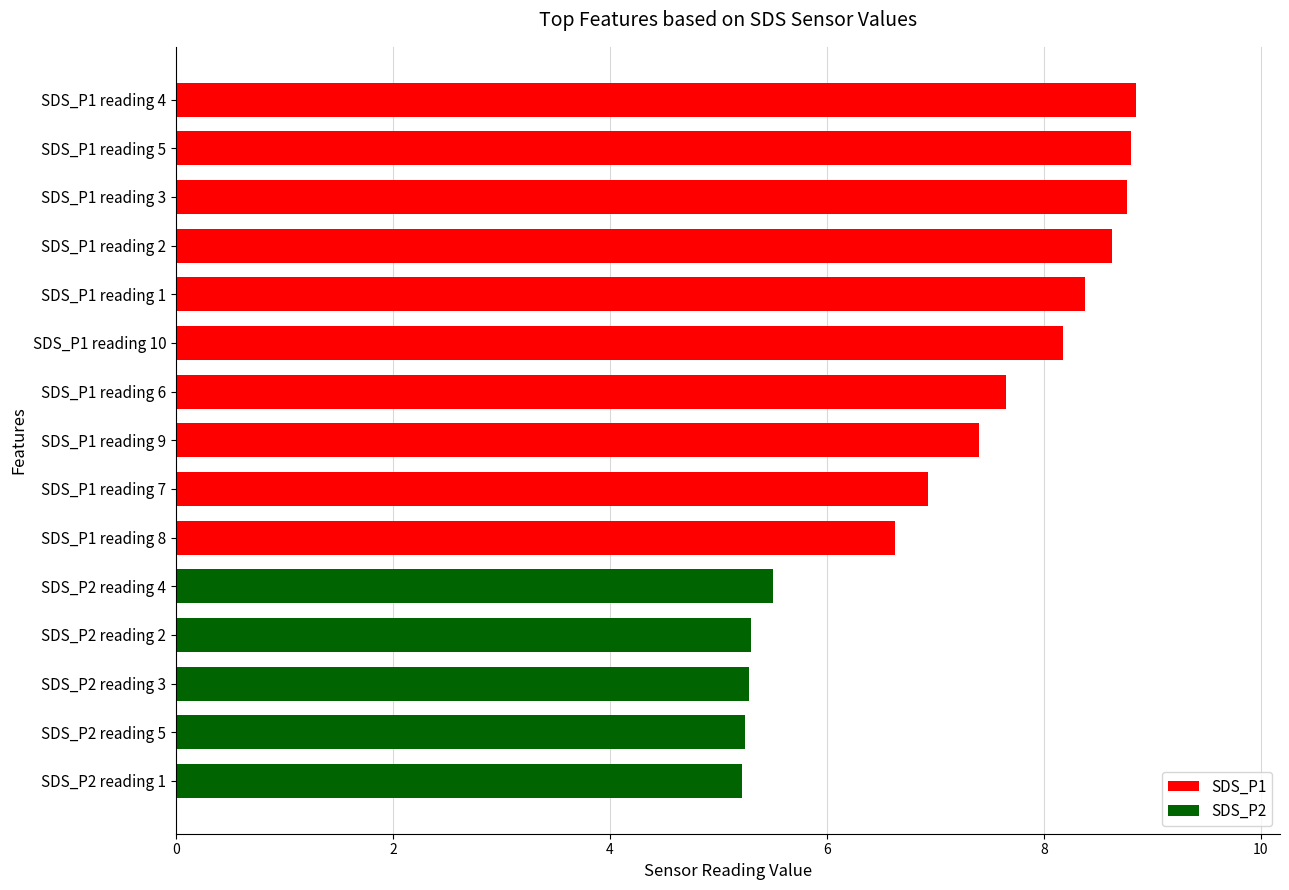

Approximately how many times larger is the value at SDS_P1 reading 1 compared to SDS_P1 reading 3?

1.0